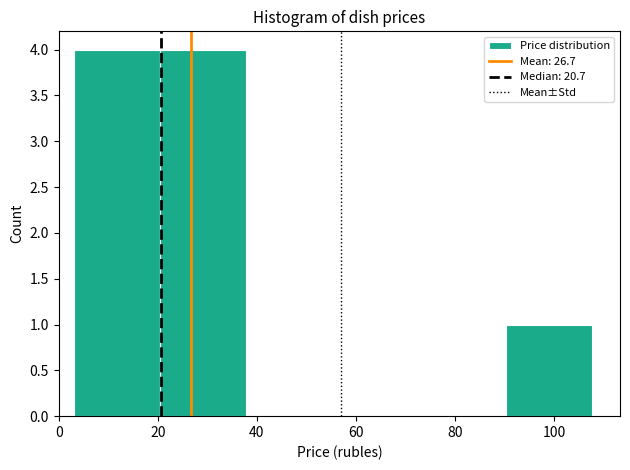

What is the height of the bar covering 4 to 20 on the x-axis? Neither the bar edges nor the heights are printed on the chart, so give them approximately, as read against the axes.

4